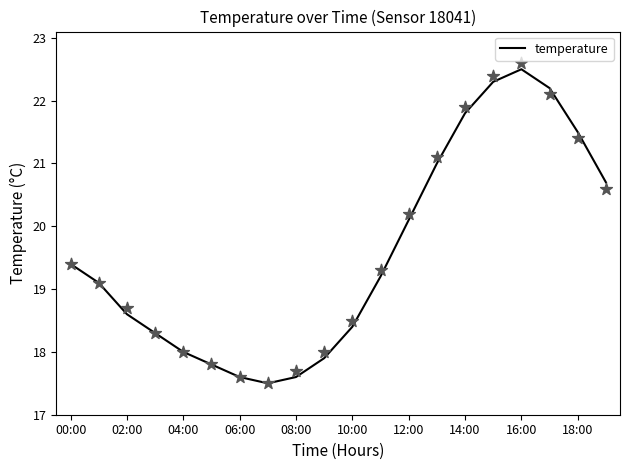

What is the minimum value for temperature?

17.5